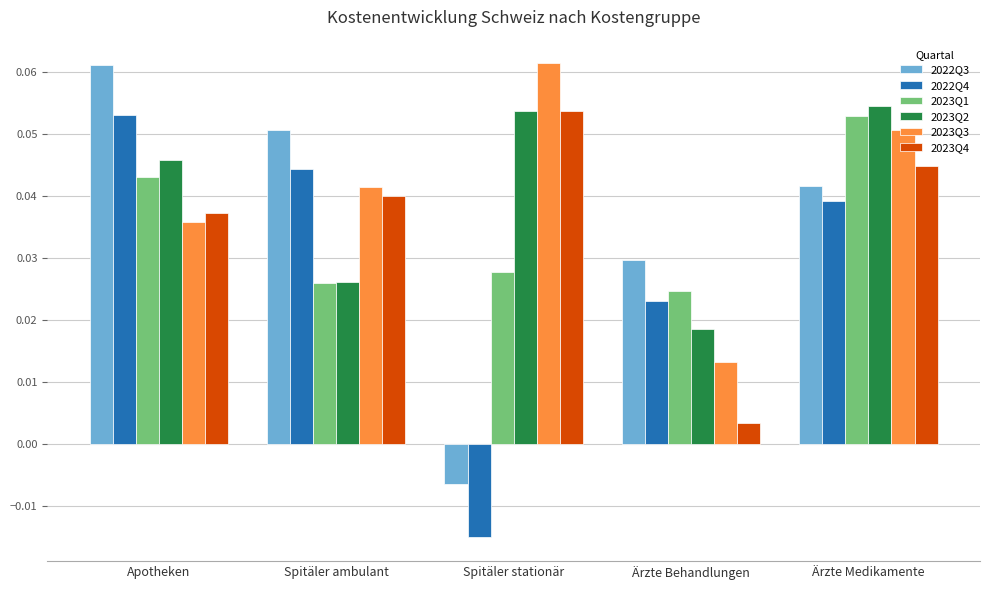

Which category has the highest value in the 2023Q4 series?

Spitäler stationär